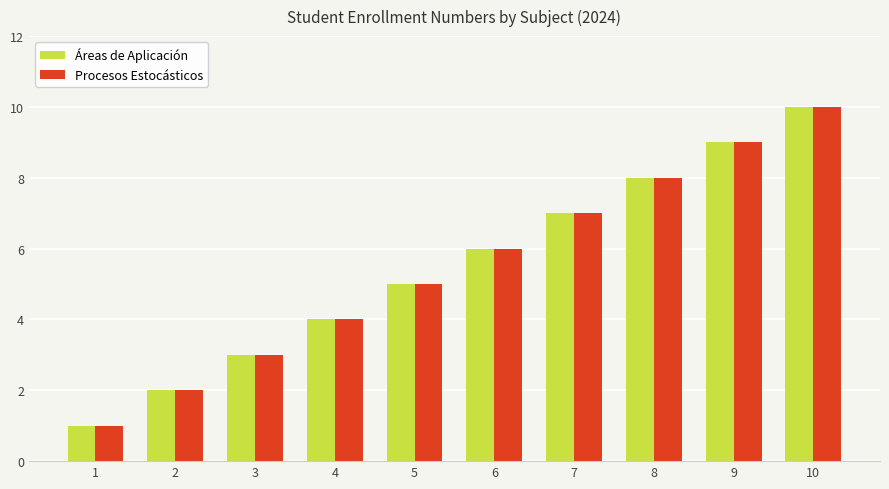

What is the difference between the maximum and minimum values in the Procesos Estocásticos series?

9